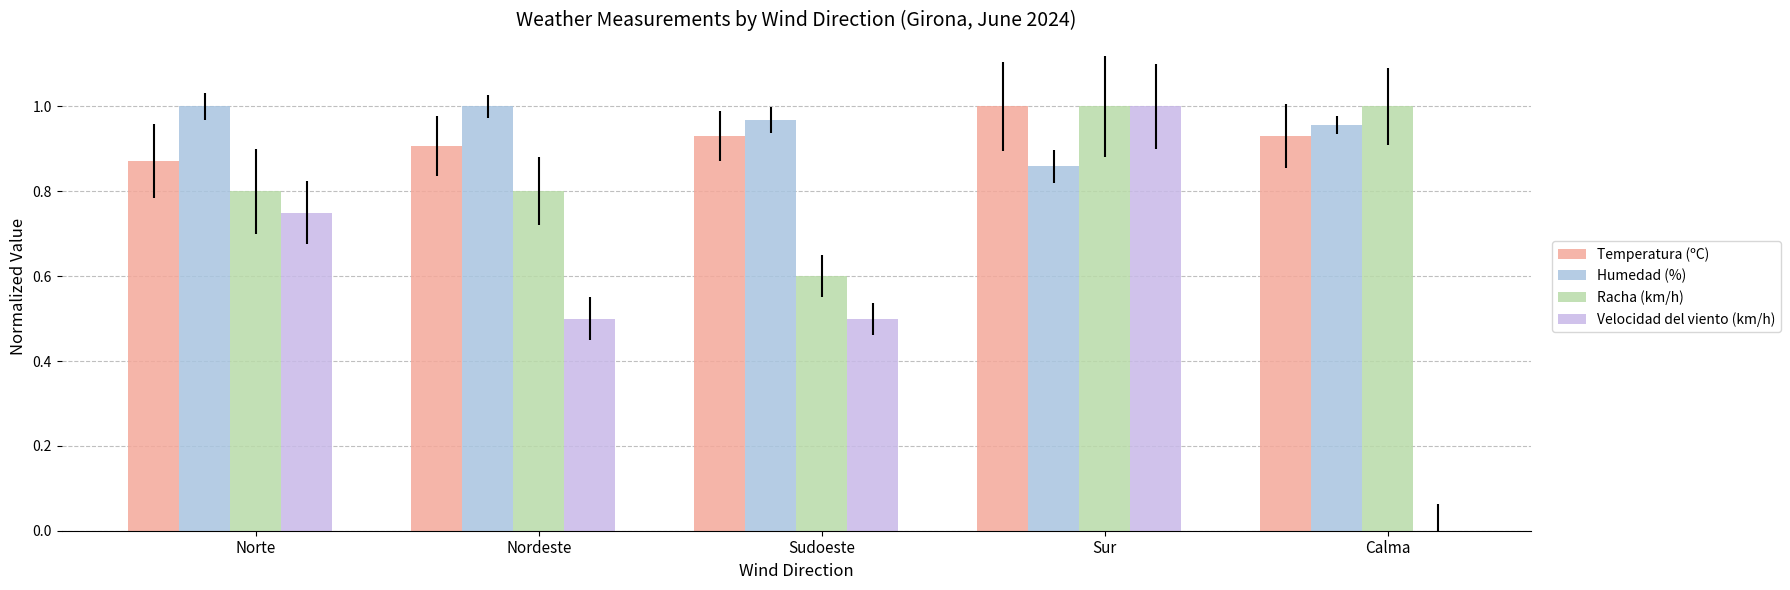

True or false: Velocidad del viento (km/h) has a value of 0.4 at Sur.

False